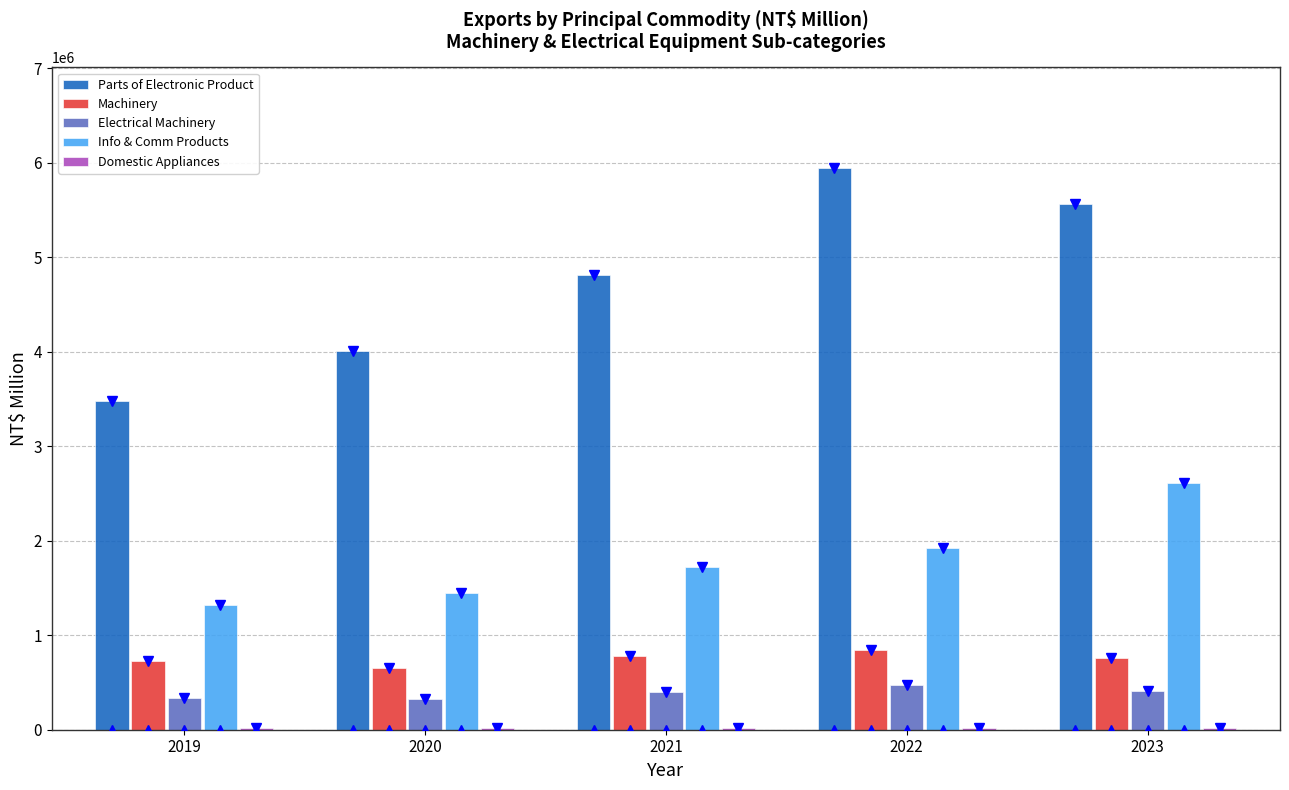

Is the value of Parts of Electronic Product at 2019 greater than the value of Info & Comm Products at 2019?

Yes